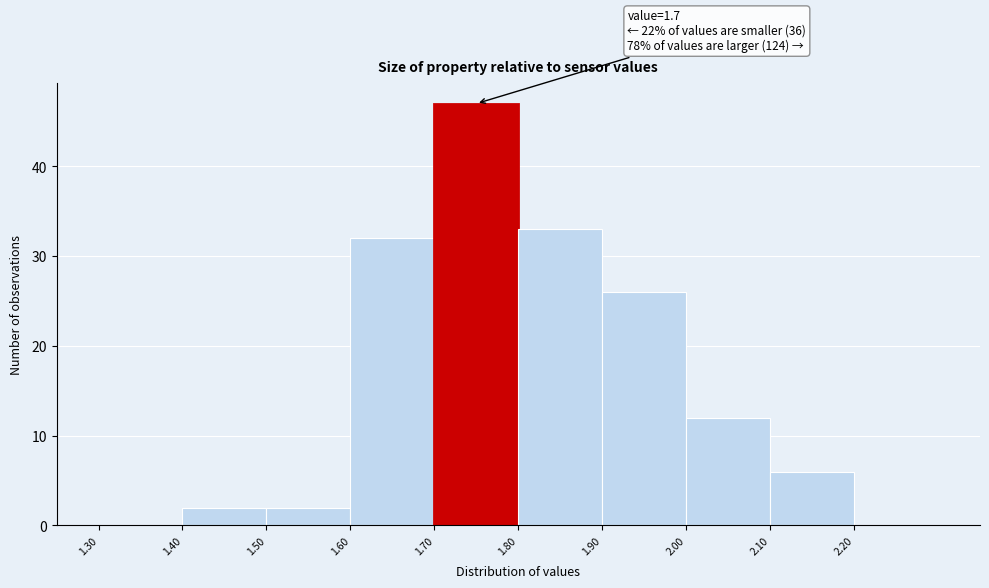

Over which range of the x-axis is the bar tallest?

1.7 to 1.8